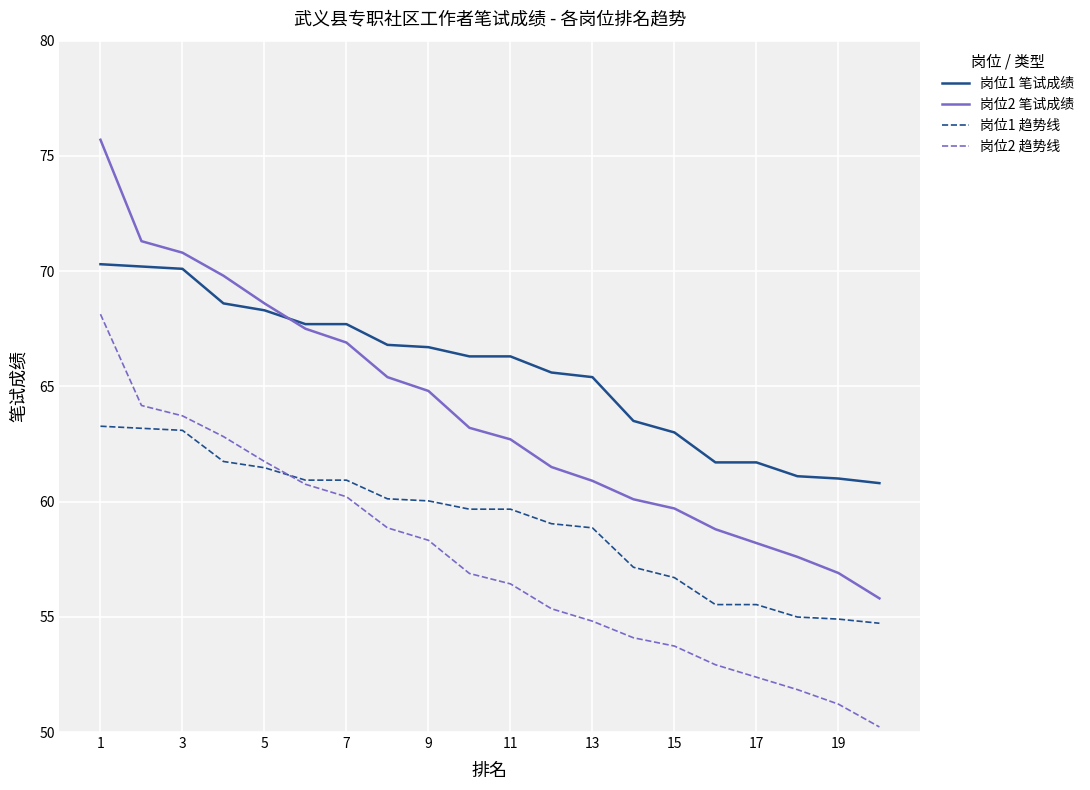

True or false: 岗位1 笔试成绩 and 岗位2 趋势线 intersect in this chart.

False